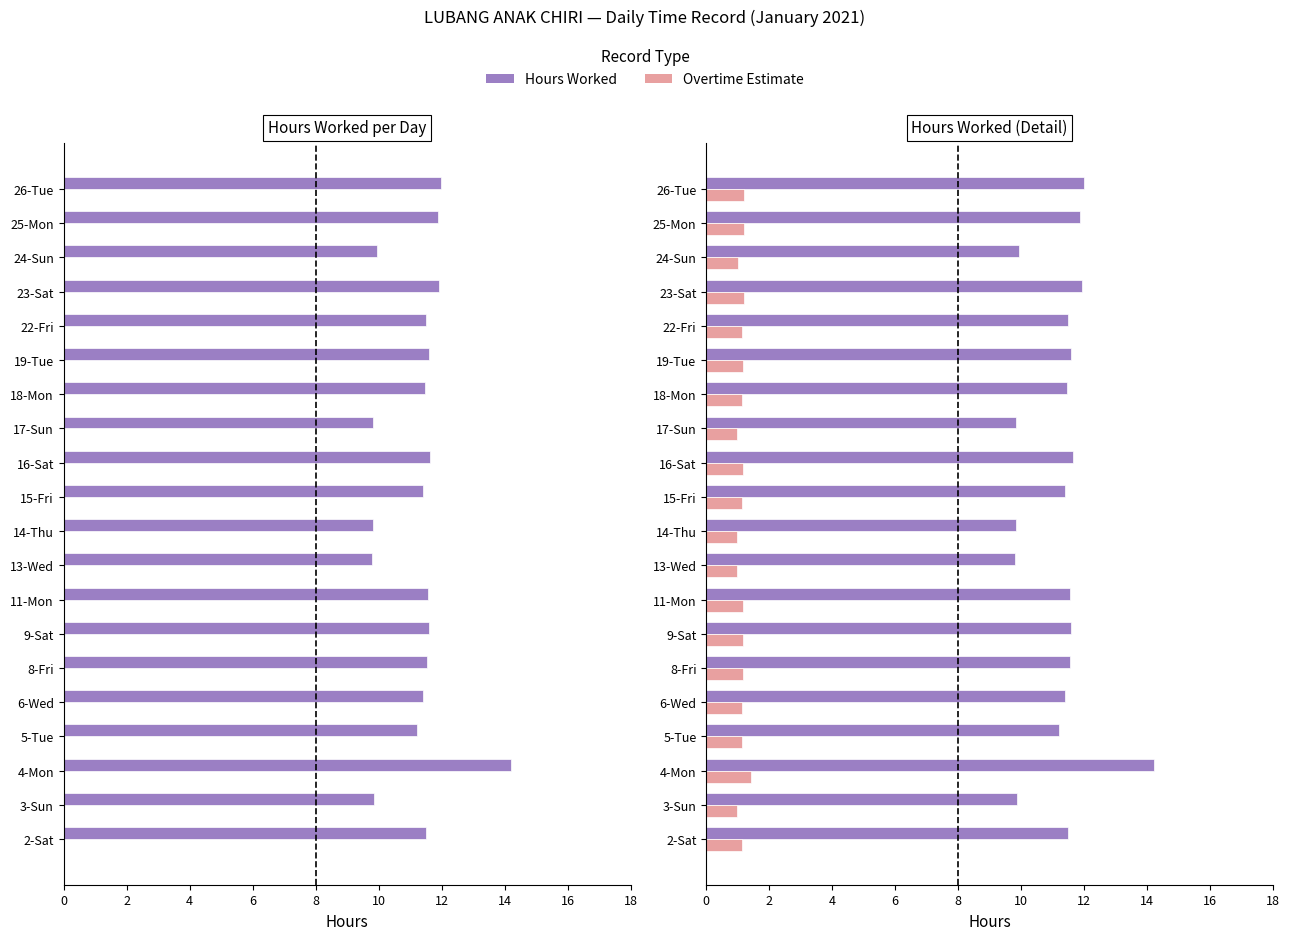

What is the average value of the Hours Worked series?

11.3